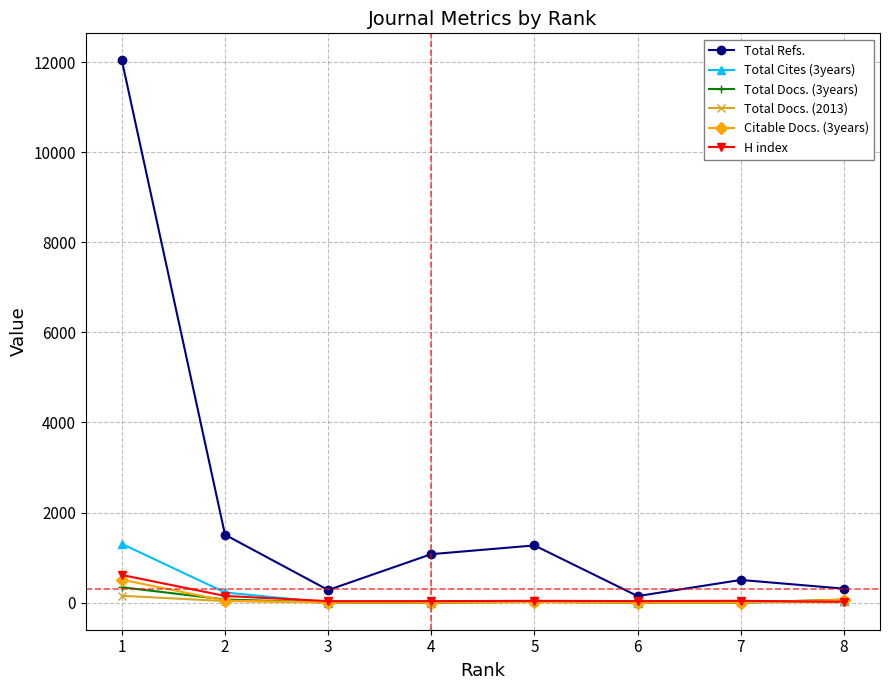

True or false: Total Refs. and Total Docs. (2013) intersect in this chart.

False